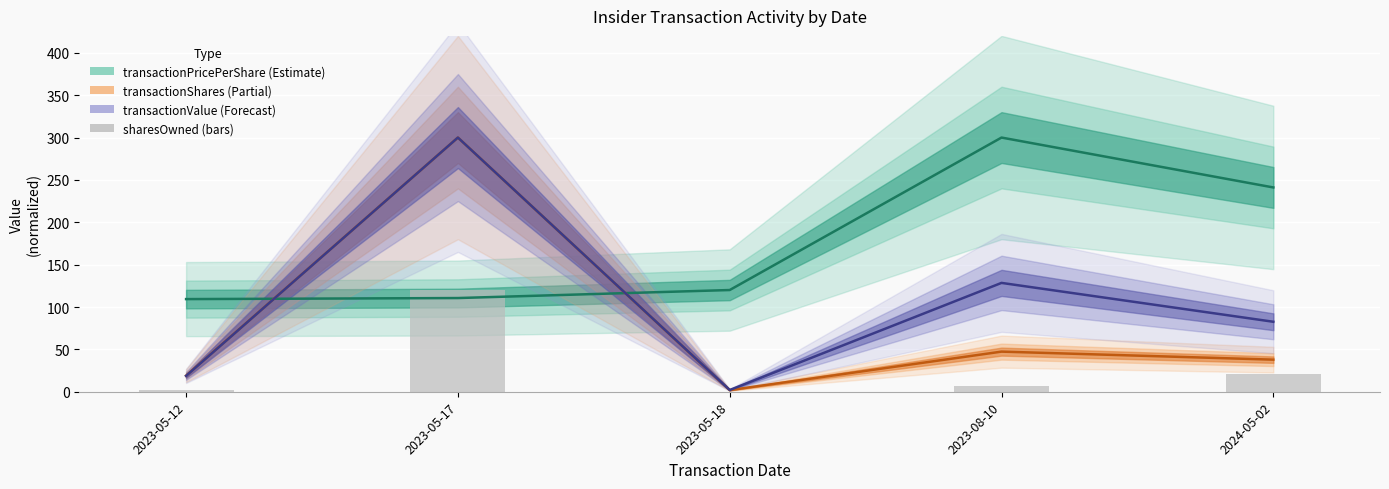

What is the sum of all values?

149.8